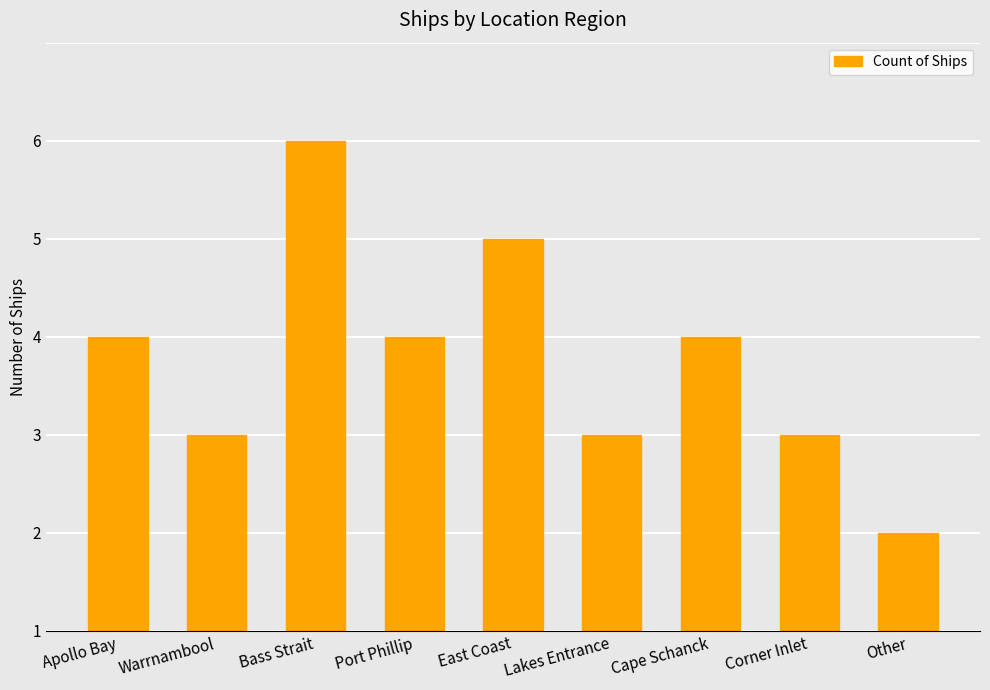

Does the chart contain any negative values?

No